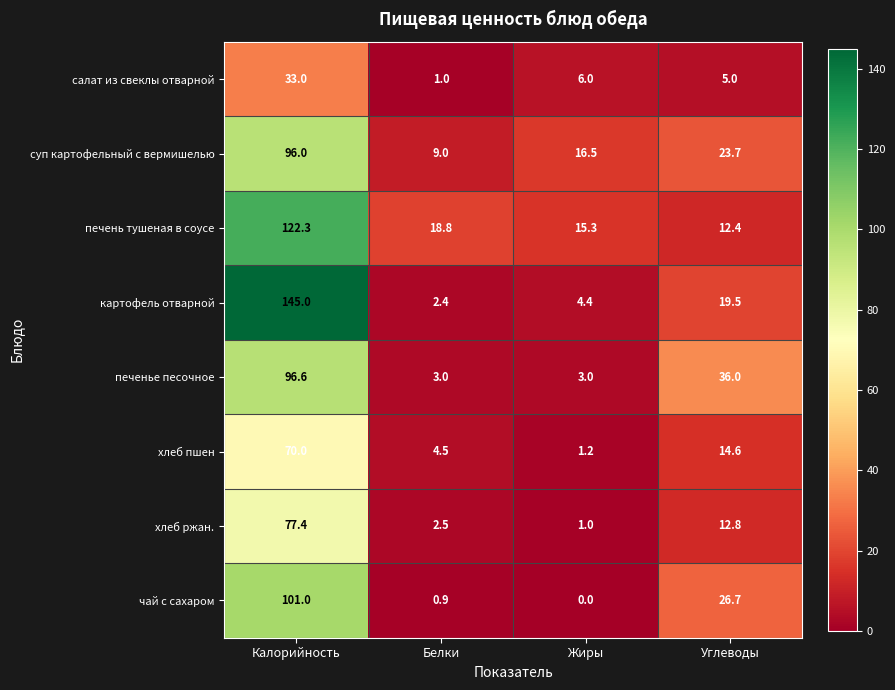

What is the difference between the highest and lowest values at Углеводы?

31.0